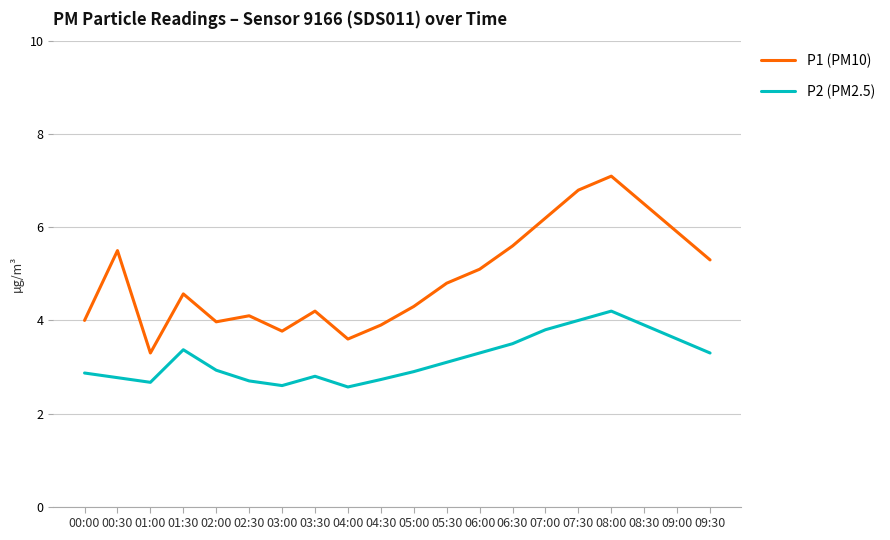

Which series has the largest total across all categories?

P1 (PM10)